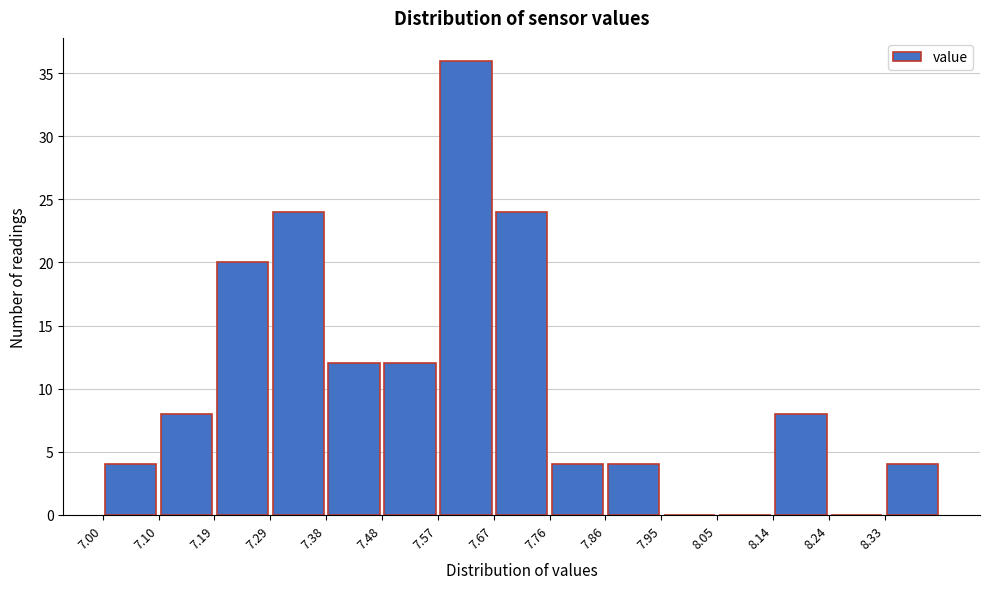

Over which range of the x-axis is the bar tallest?

7.57 to 7.67